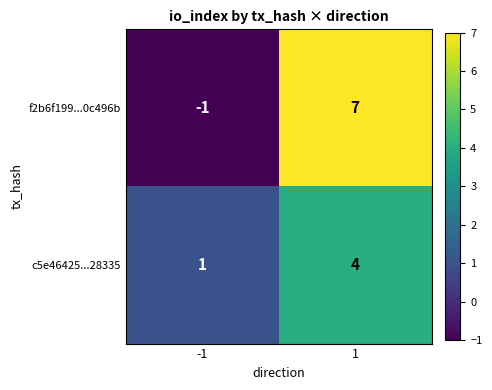

The value of f2b6f199...0c496b at -1 is 0. True or false?

False